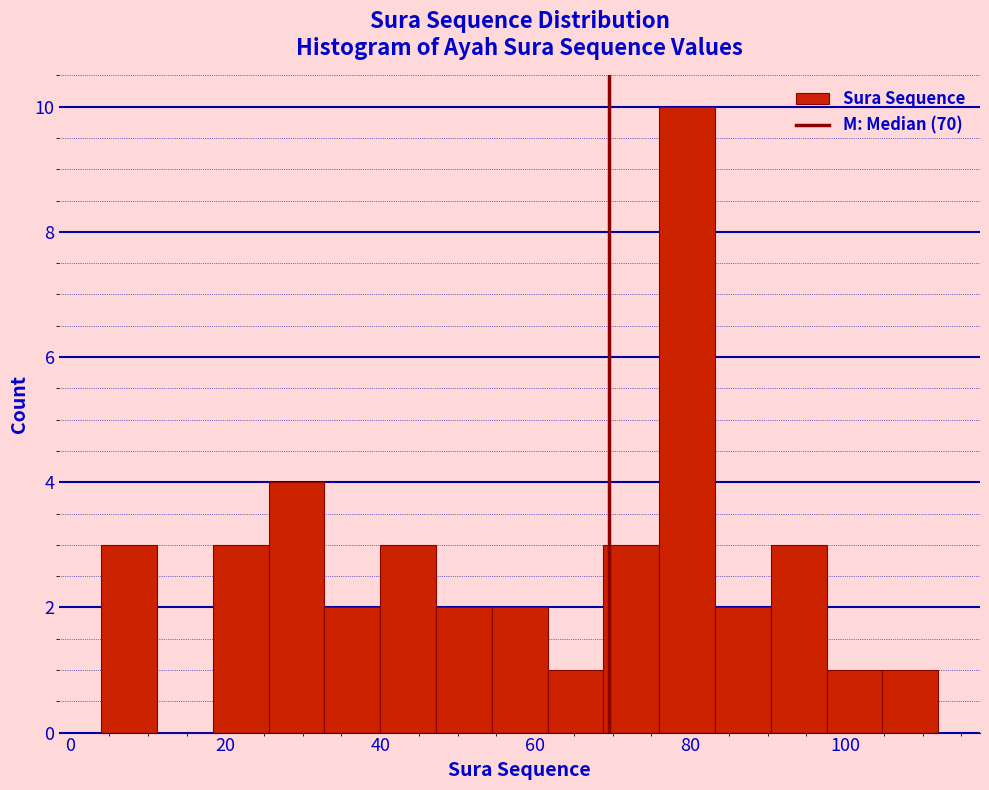

Around what value on the x-axis is the tallest bar? Give the approximate position of its centre, as read against the axis.

80